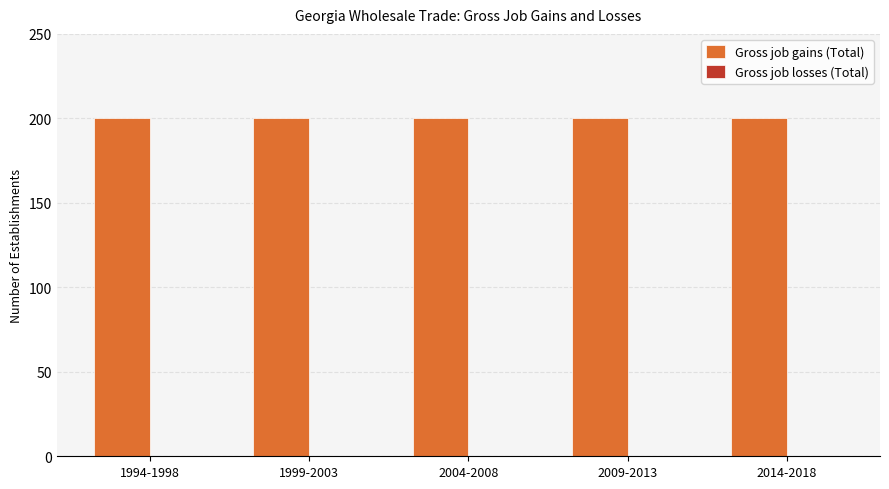

How many groups of bars are there?

5